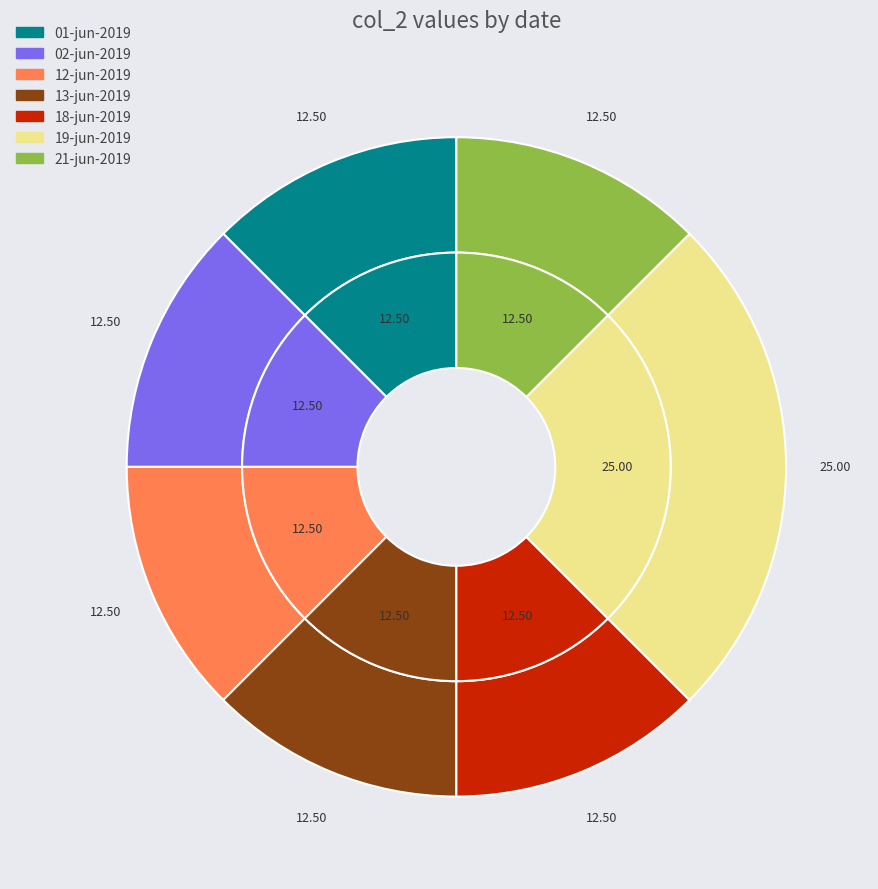

Is there a majority slice in this chart?

No